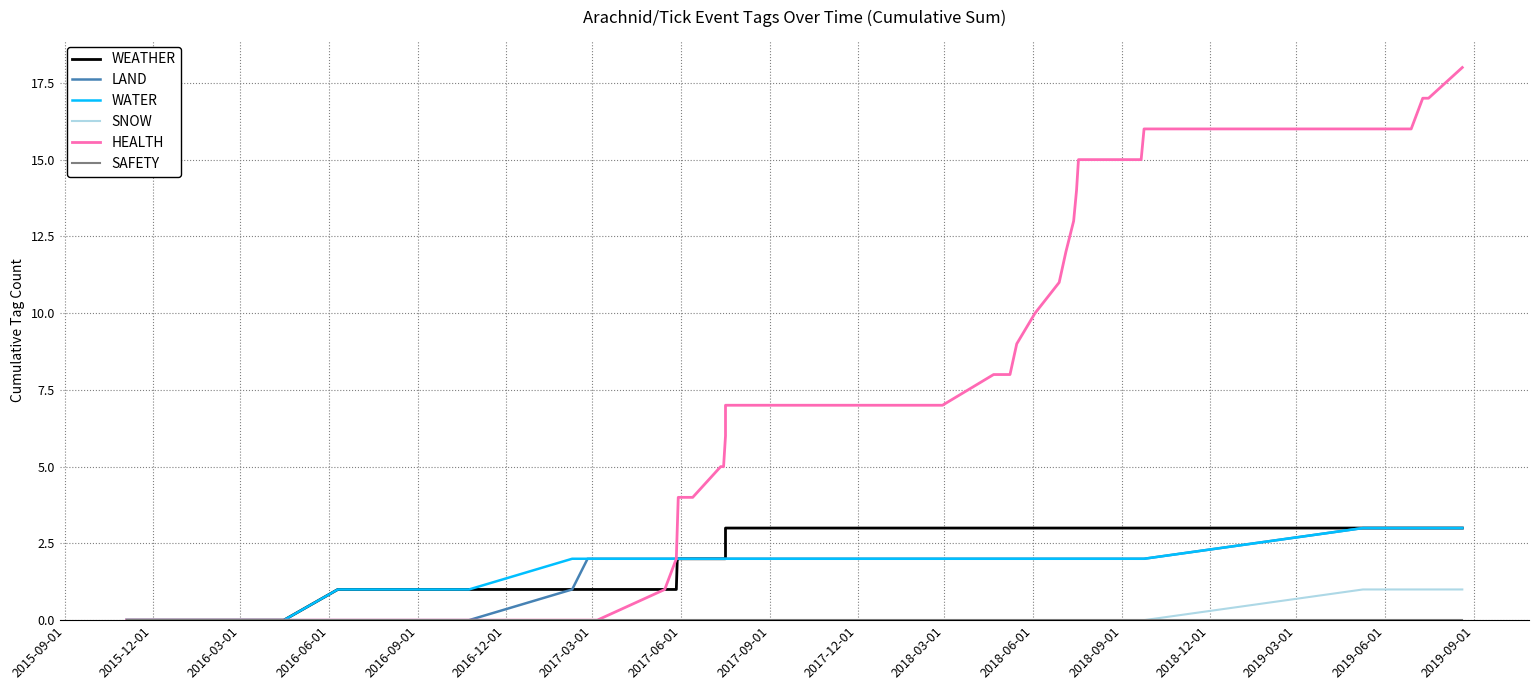

How many values in LAND are above zero?

32